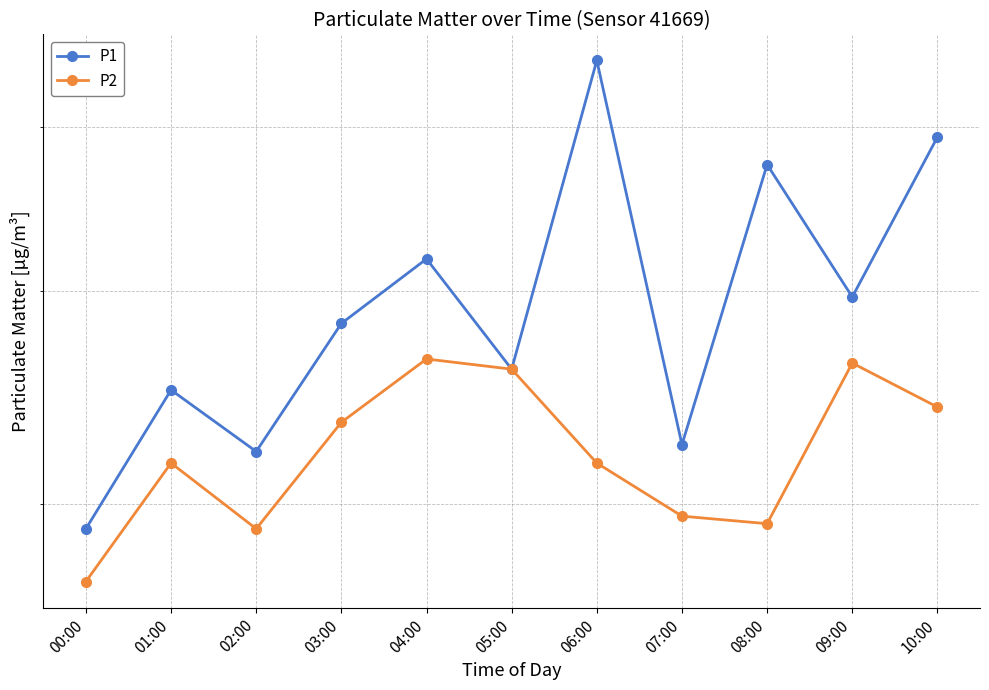

What is the highest value of the P2 series?

3.6